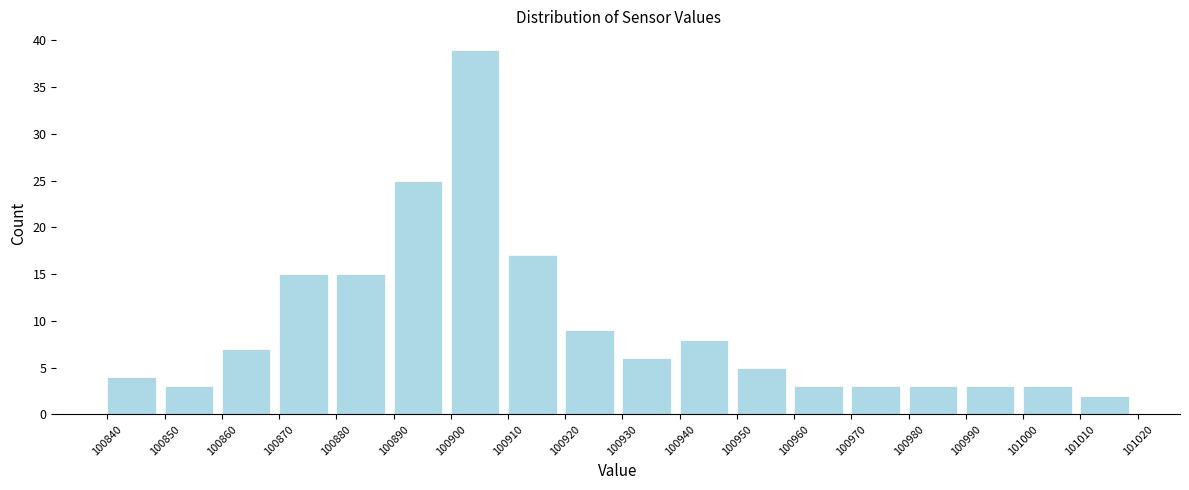

Reading left to right, transcribe this chart: for each bar, give the range it covers on the x-axis and its height. The values are not printed on the chart, so give them approximately, as read against the axis.

100840 to 100850: 4
100850 to 100860: 3
100860 to 100870: 7
100870 to 100880: 15
100880 to 100890: 15
100890 to 100900: 25
100900 to 100910: 39
100910 to 100920: 17
100920 to 100930: 9
100930 to 100940: 6
100940 to 100950: 8
100950 to 100960: 5
100960 to 100970: 3
100970 to 100980: 3
100980 to 100990: 3
100990 to 101000: 3
101000 to 101010: 3
101010 to 101020: 2